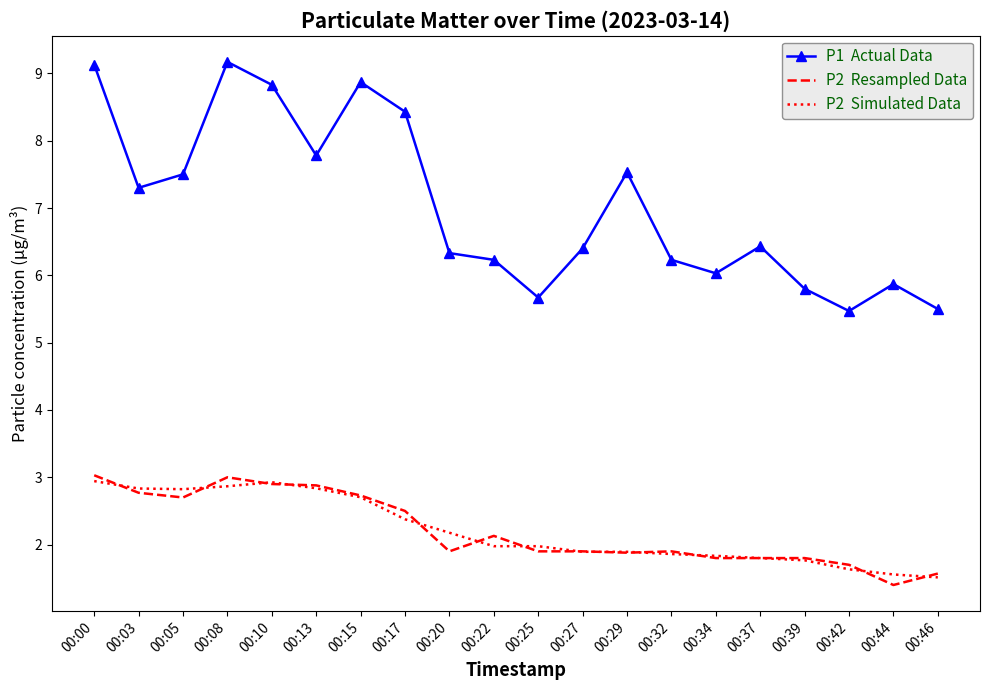

What is the spread (max minus min) of values at 00:44?

4.5